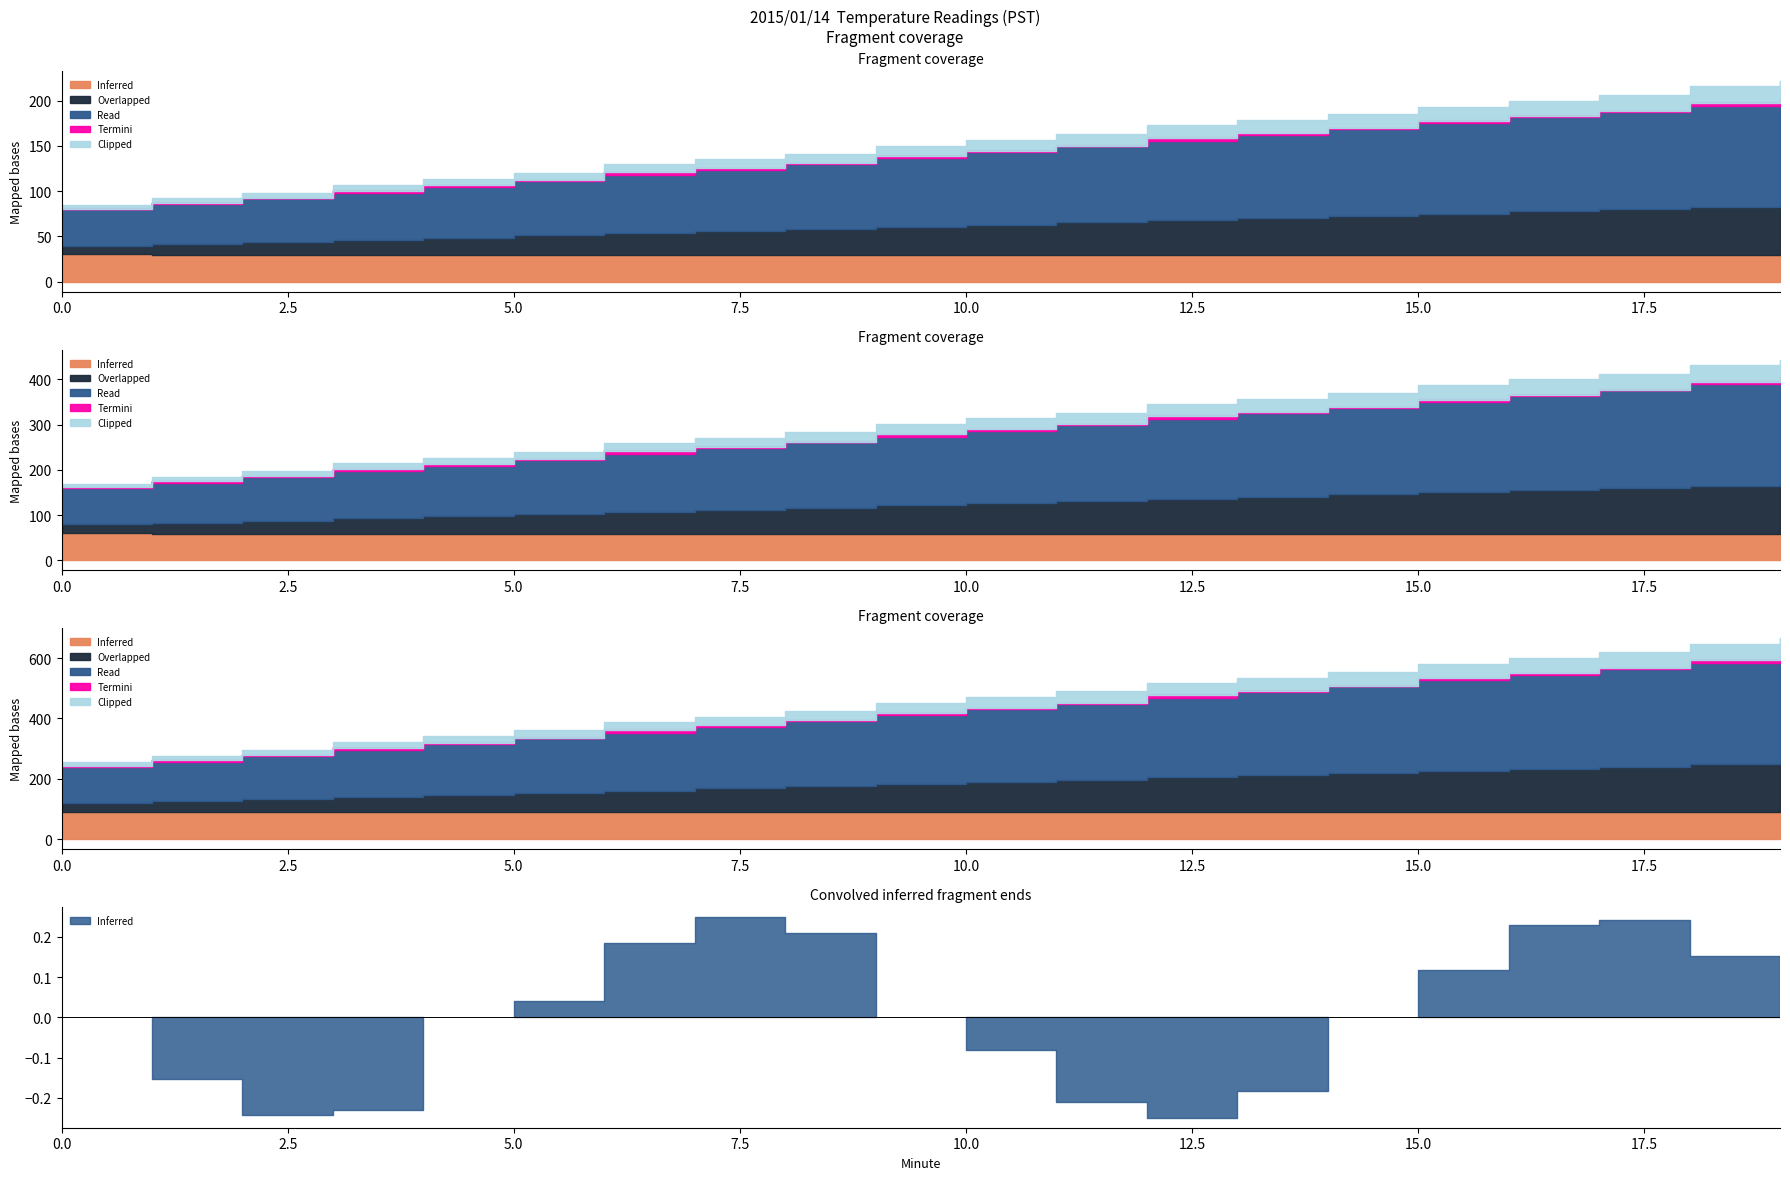

Rank the categories by Clipped value from highest to lowest.

19, 18, 17, 16, 15, 14, 13, 12, 11, 10, 9, 8, 7, 6, 5, 4, 3, 2, 1, 0